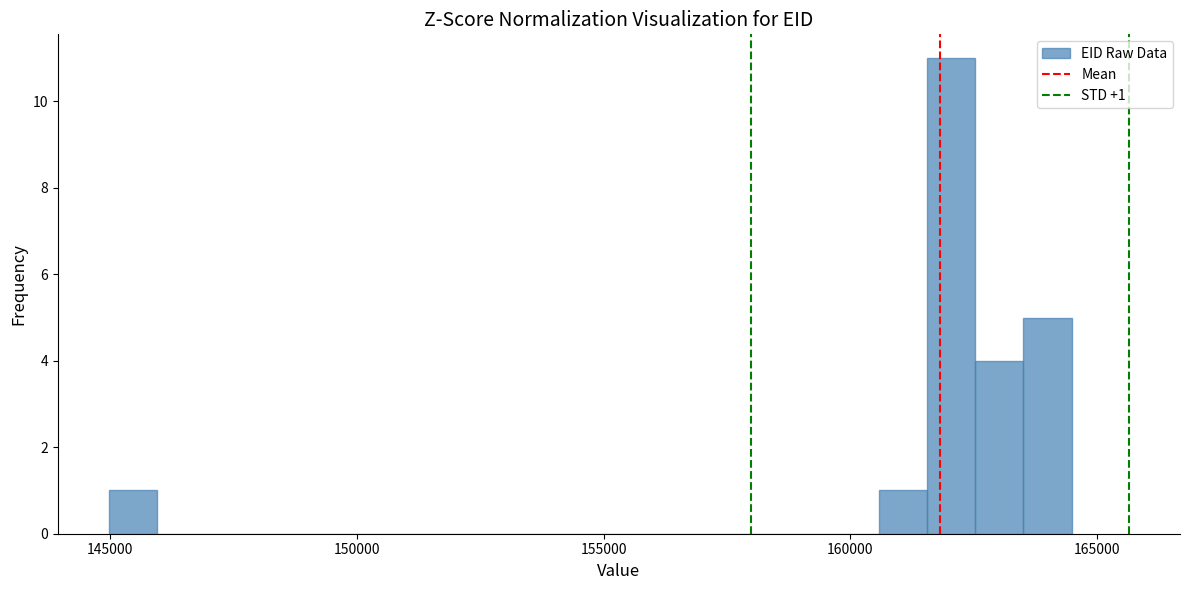

Around what value on the x-axis is the tallest bar? Give the approximate position of its centre, as read against the axis.

162000